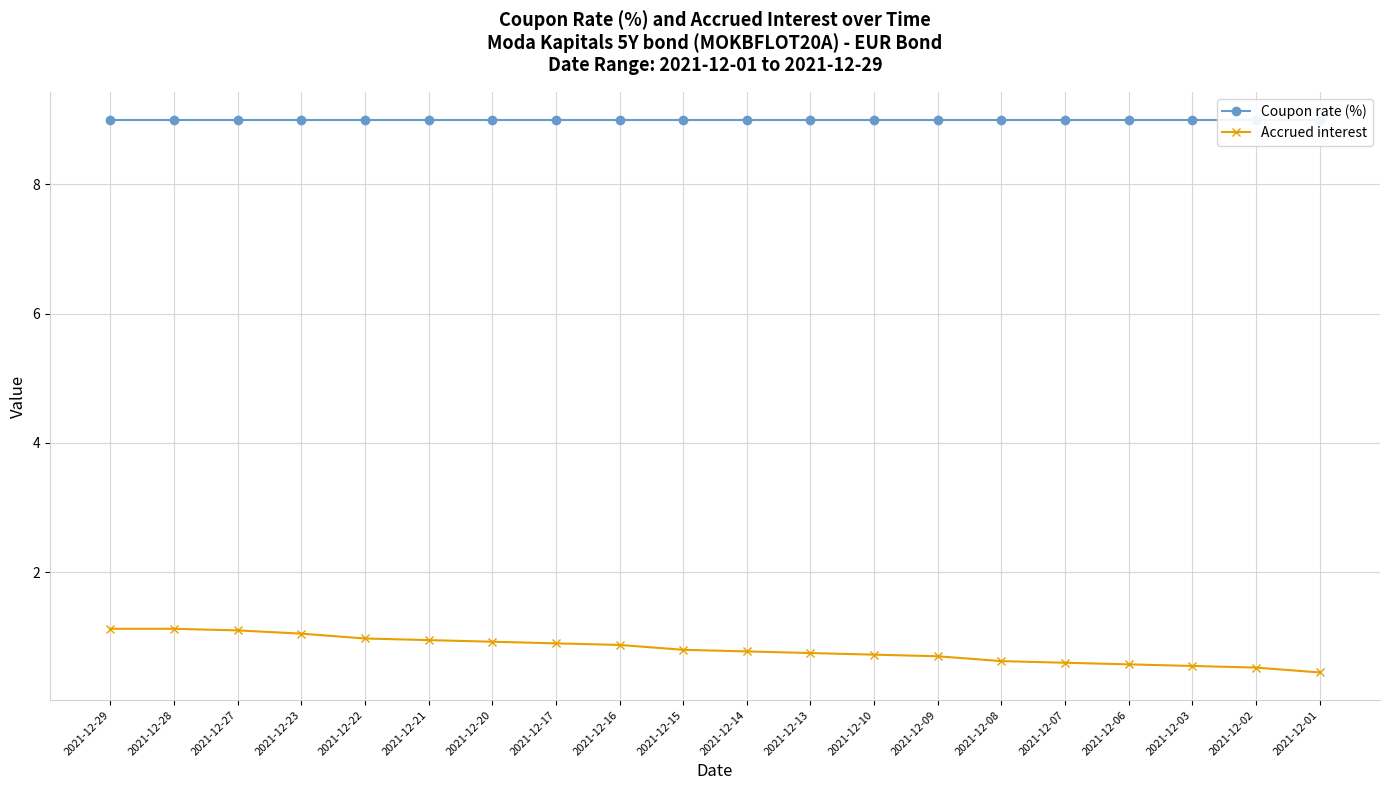

Does the chart display data point markers on the line(s)?

Yes